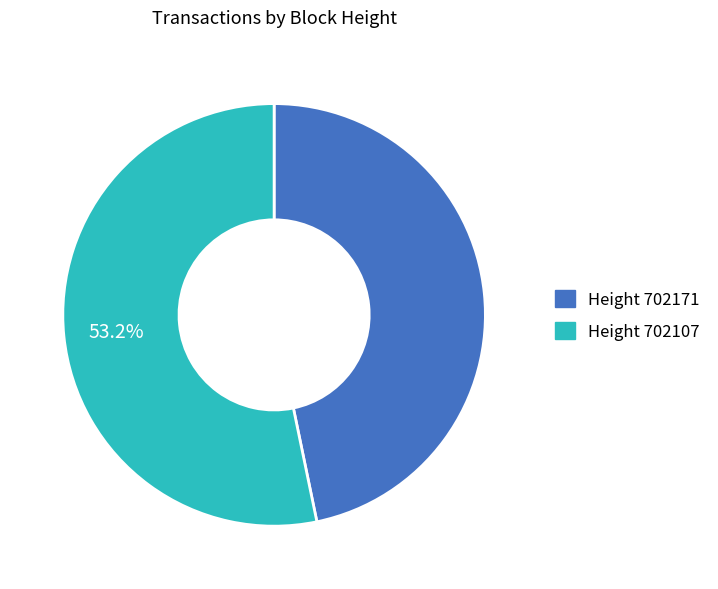

Does any single category account for the majority?

Yes